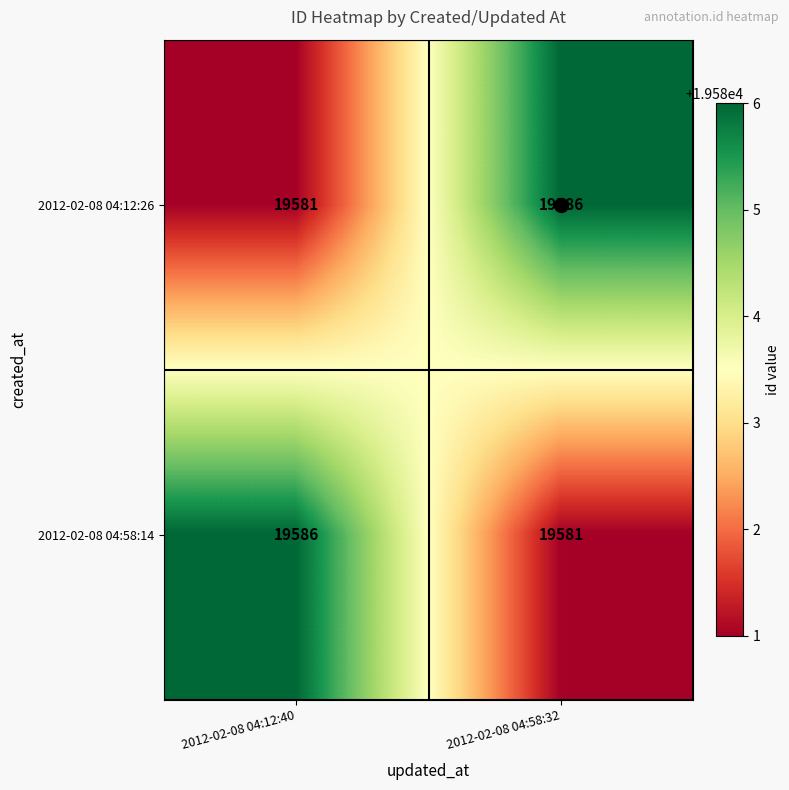

Where is 2012-02-08 04:12:26 nearest to the value 19583?

2012-02-08 04:12:40